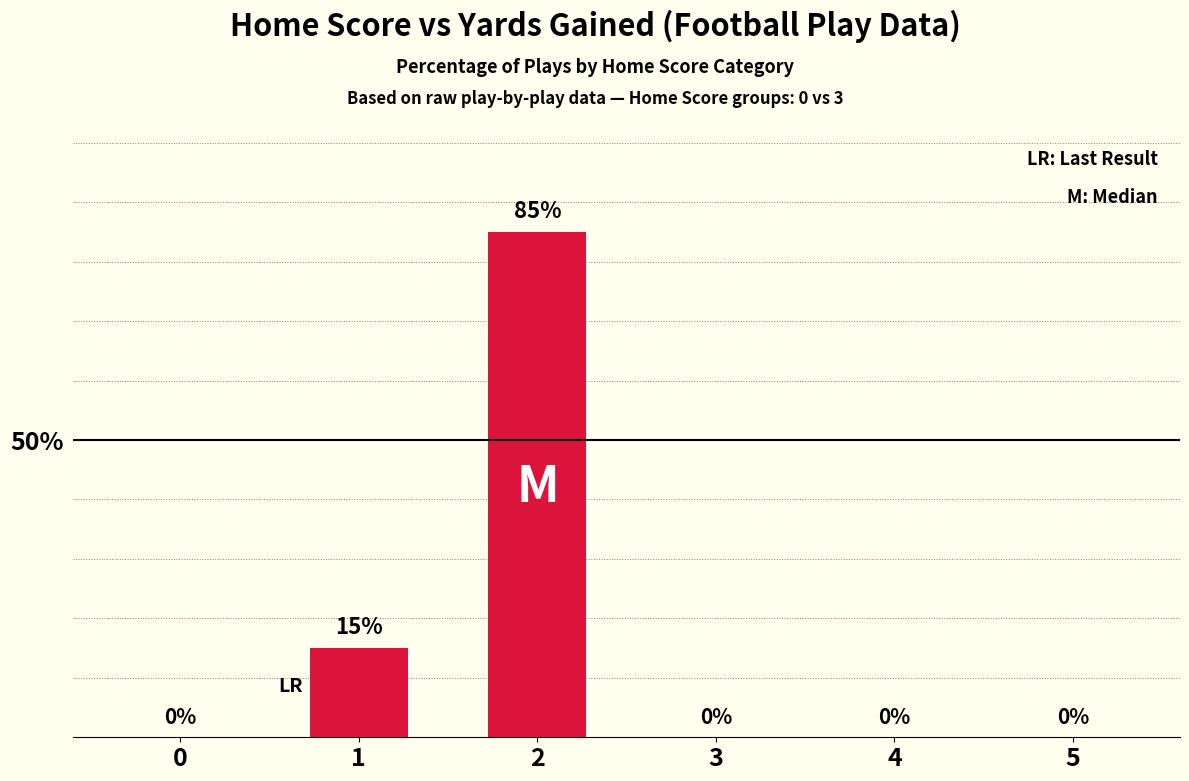

Reading right to left, list all the values displayed in this chart.

5=0	4=0	3=0	2=85	1=15	0=0